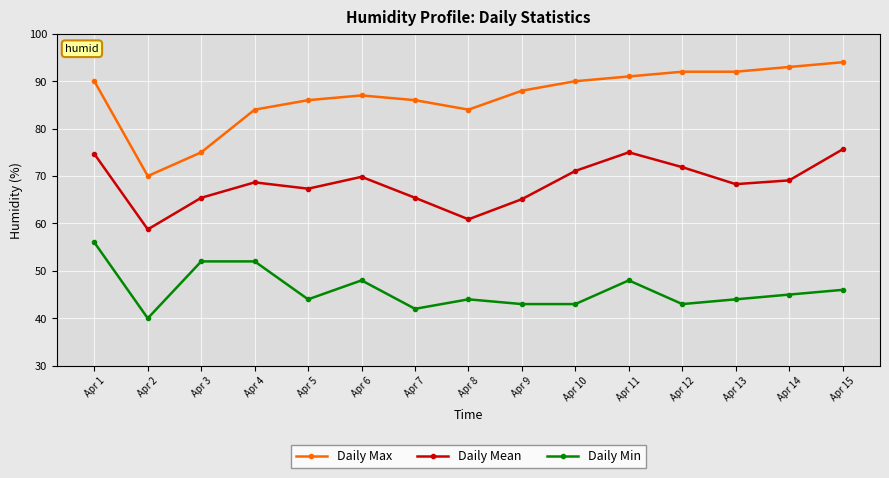

True or false: Daily Min and Daily Max intersect in this chart.

False